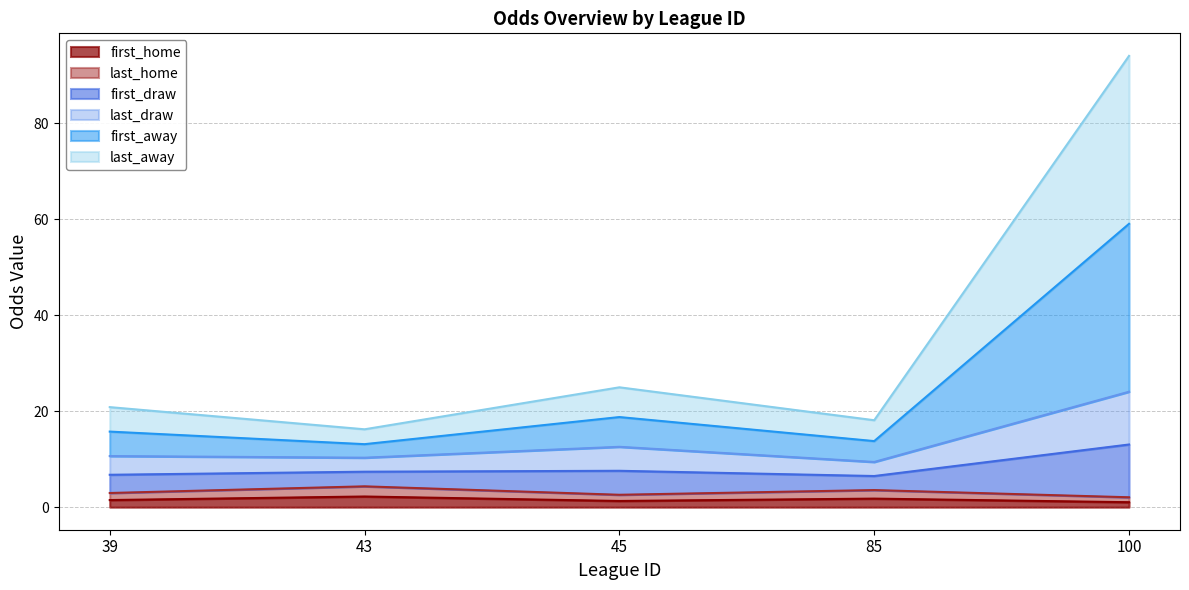

What are all the series names shown in the legend?

first_home, last_home, first_draw, last_draw, first_away, last_away